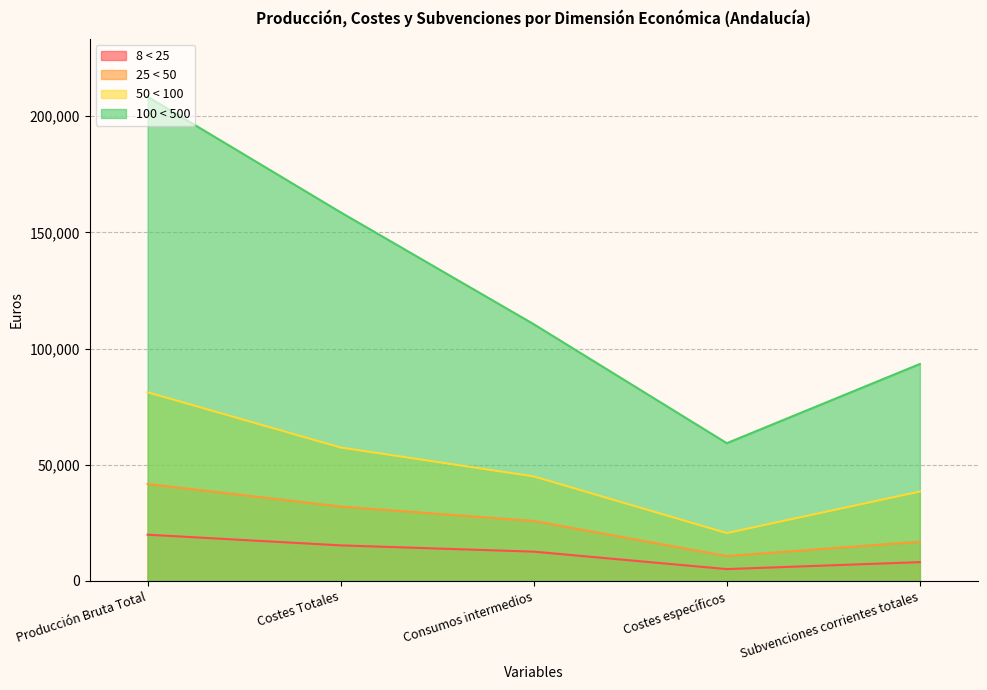

What is the maximum value shown in the chart?

208435